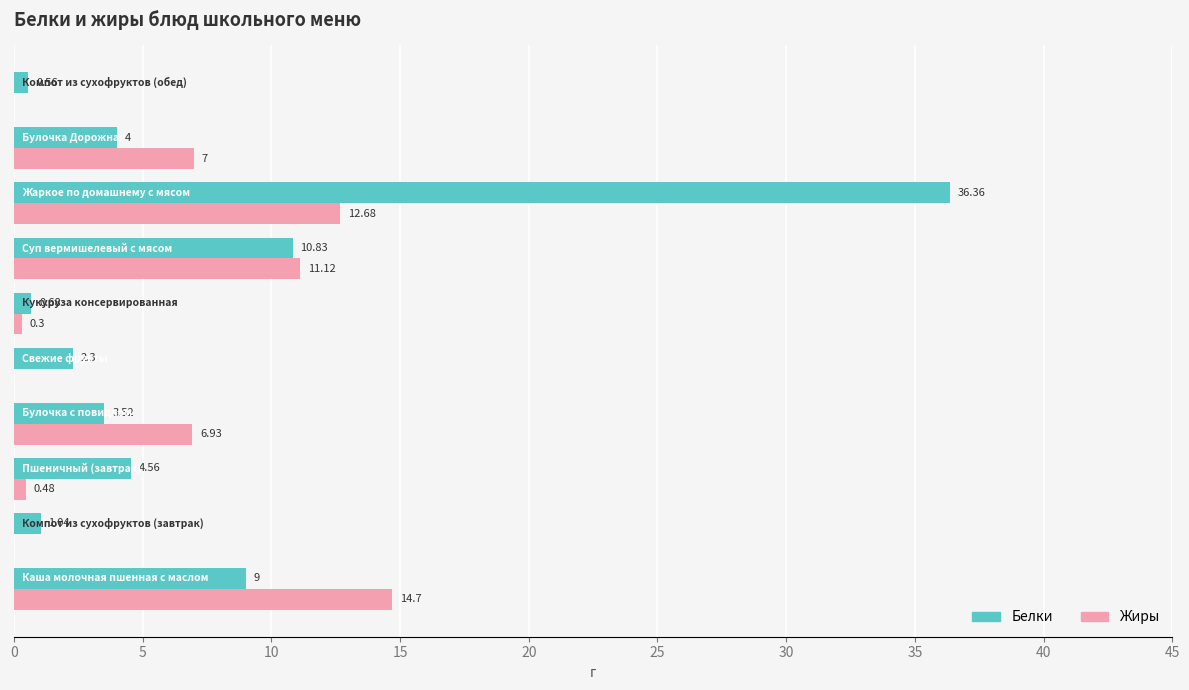

Which series has the largest total across all categories?

Белки